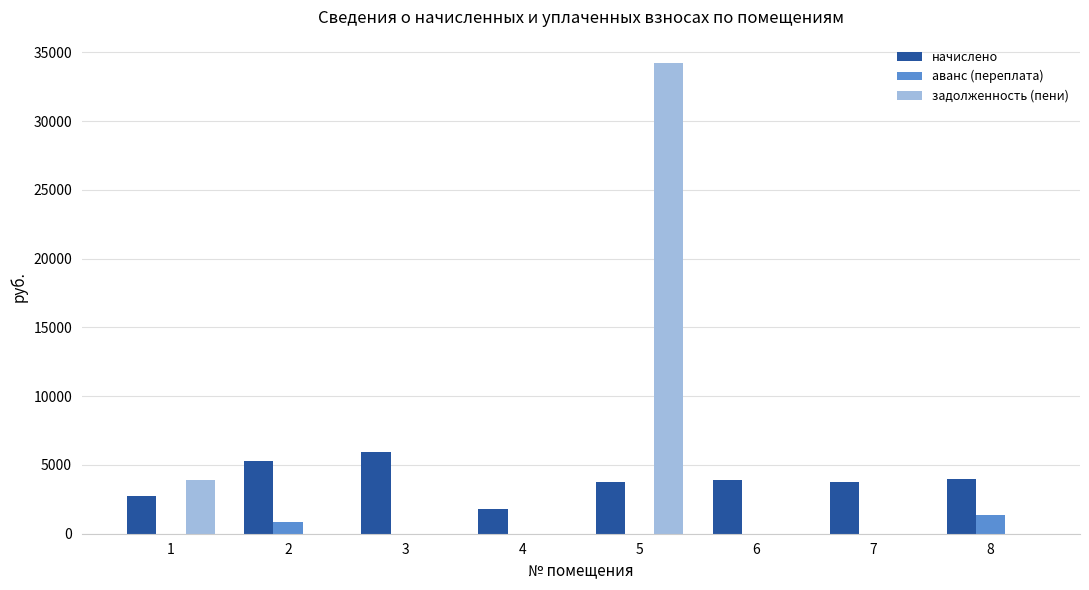

Which series has the widest spread of values?

задолженность (пени)